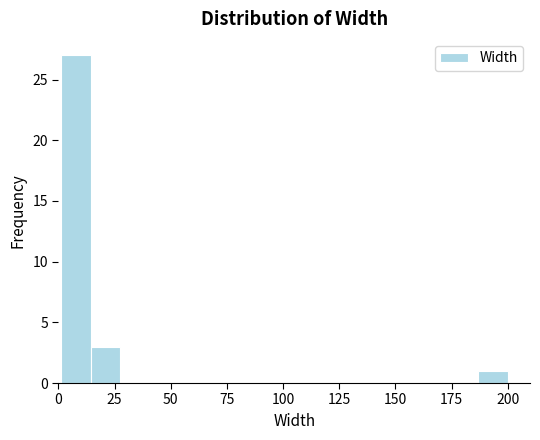

Around what value on the x-axis is the tallest bar? Give the approximate position of its centre, as read against the axis.

10